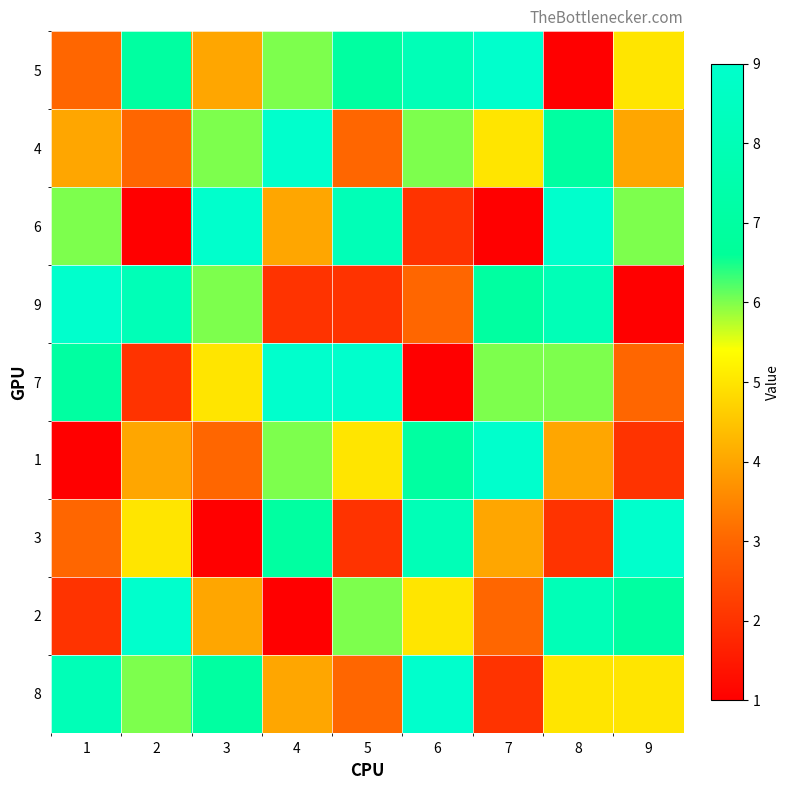

Rank the series at 5 from lowest to highest value.

9, 3, 4, 8, 1, 2, 5, 6, 7